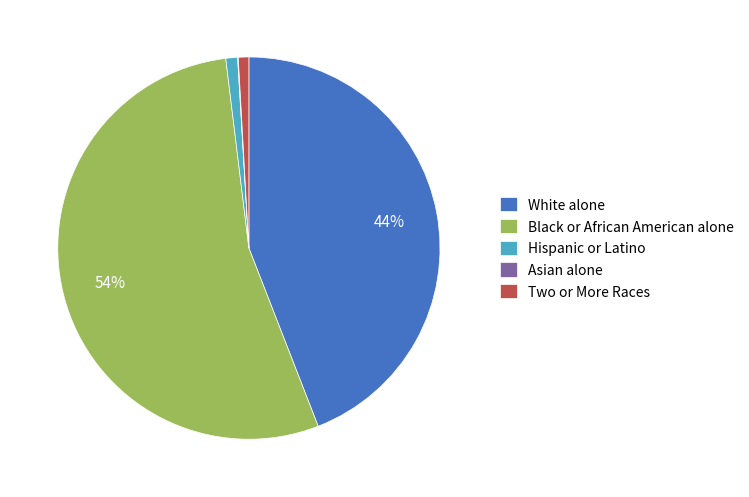

Which slice is the largest?

Black or African American alone